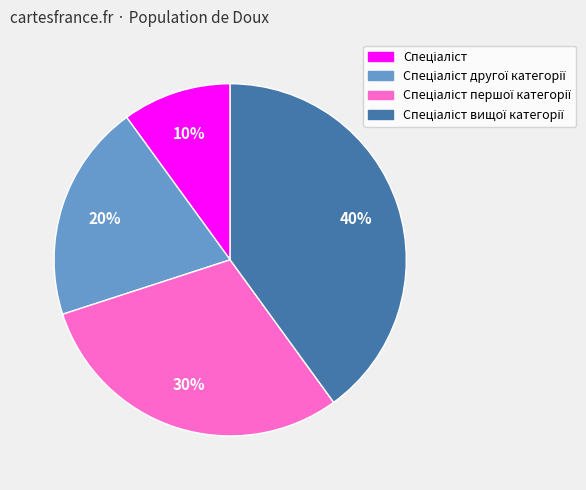

How many segments does this pie chart have?

4